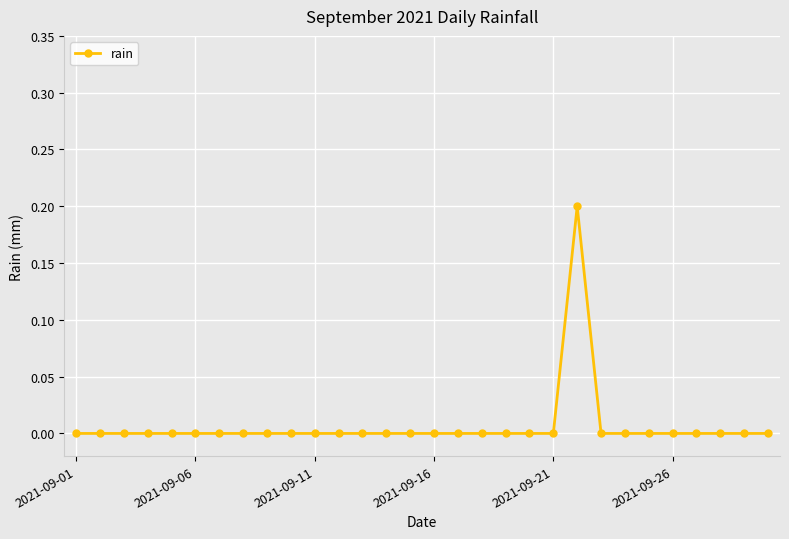

Reading right to left, list all the values displayed in this chart.

0.0	0.0	0.0	0.0	0.0	0.0	0.0	0.0	0.2	0.0	0.0	0.0	0.0	0.0	0.0	0.0	0.0	0.0	0.0	0.0	0.0	0.0	0.0	0.0	0.0	0.0	0.0	0.0	0.0	0.0